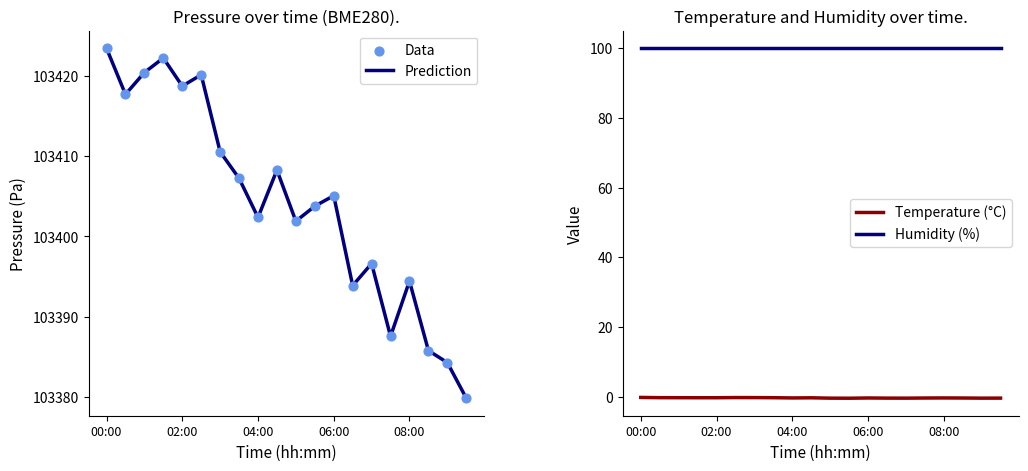

What are all the series names shown in the legend?

Prediction, Data, Temperature (°C), Humidity (%)